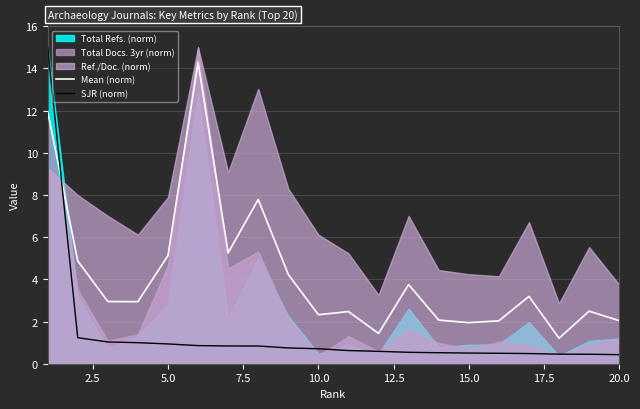

True or false: SJR (norm) has a value of 0.4 at 20.0.

True